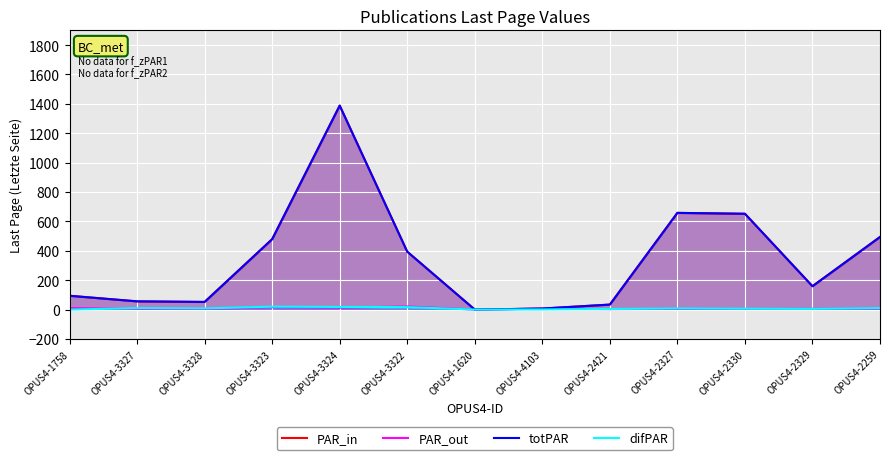

The PAR_out series shows 16 at OPUS4-3323. True or false?

True